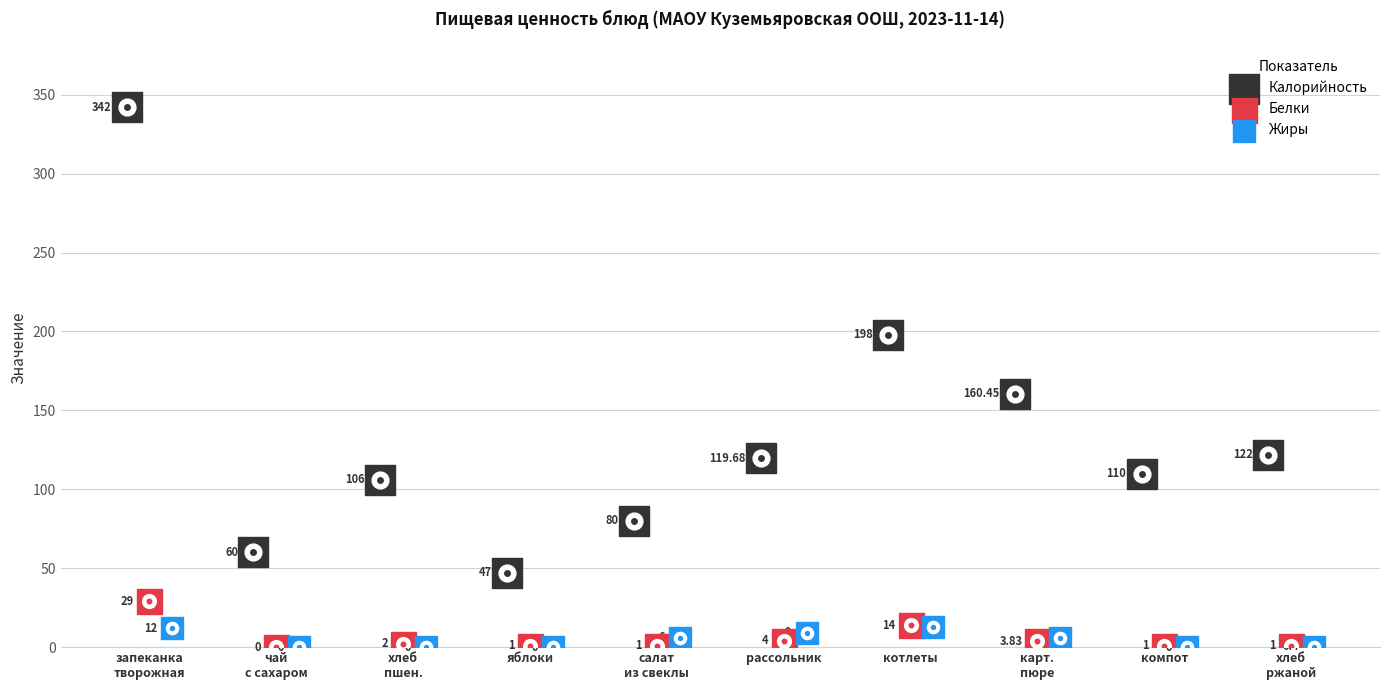

What are all the series names shown in the legend?

Калорийность, Белки, Жиры